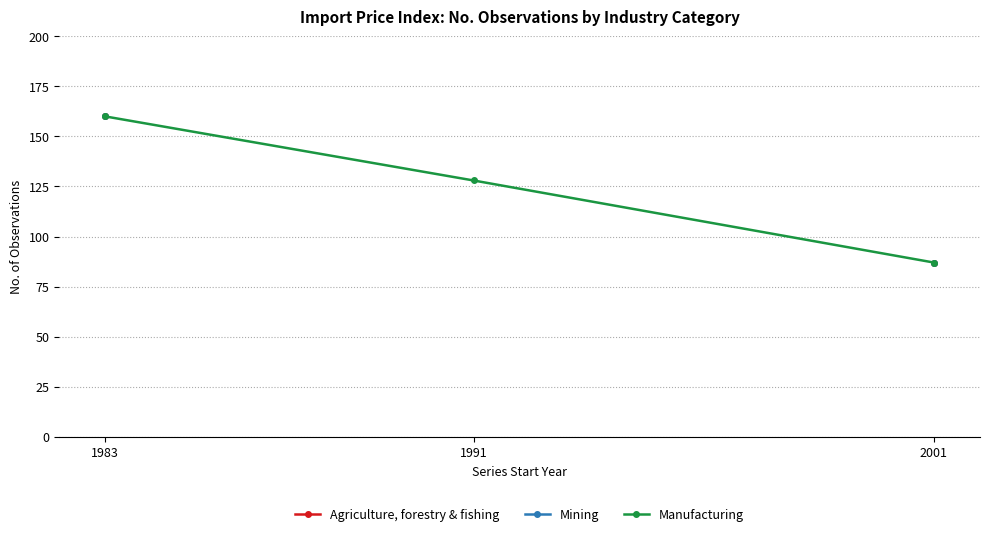

Is the value of Mining at 1983 greater than the value of Manufacturing at 1991?

Yes